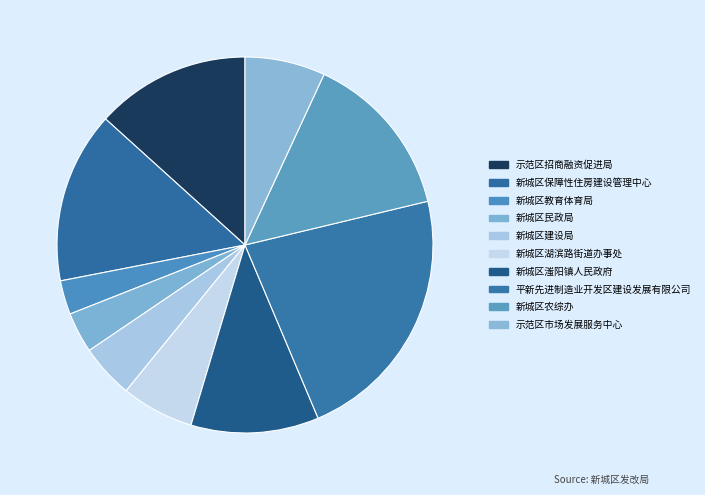

How many slices are in this pie chart?

10